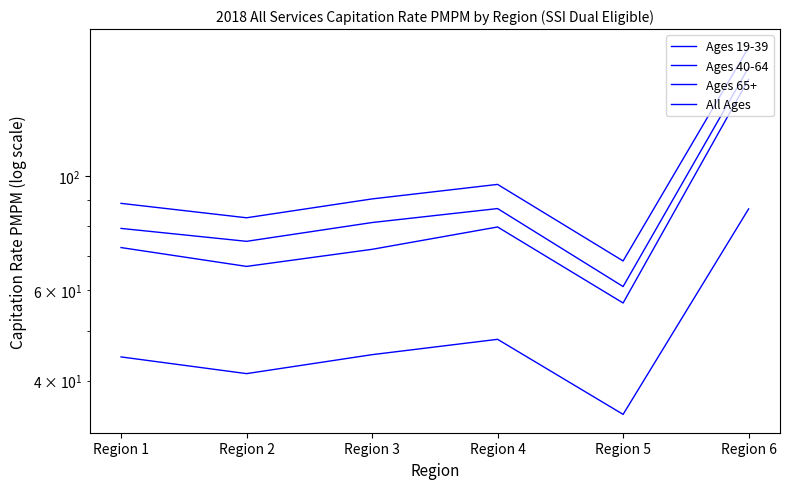

How many lines are shown in the chart?

4